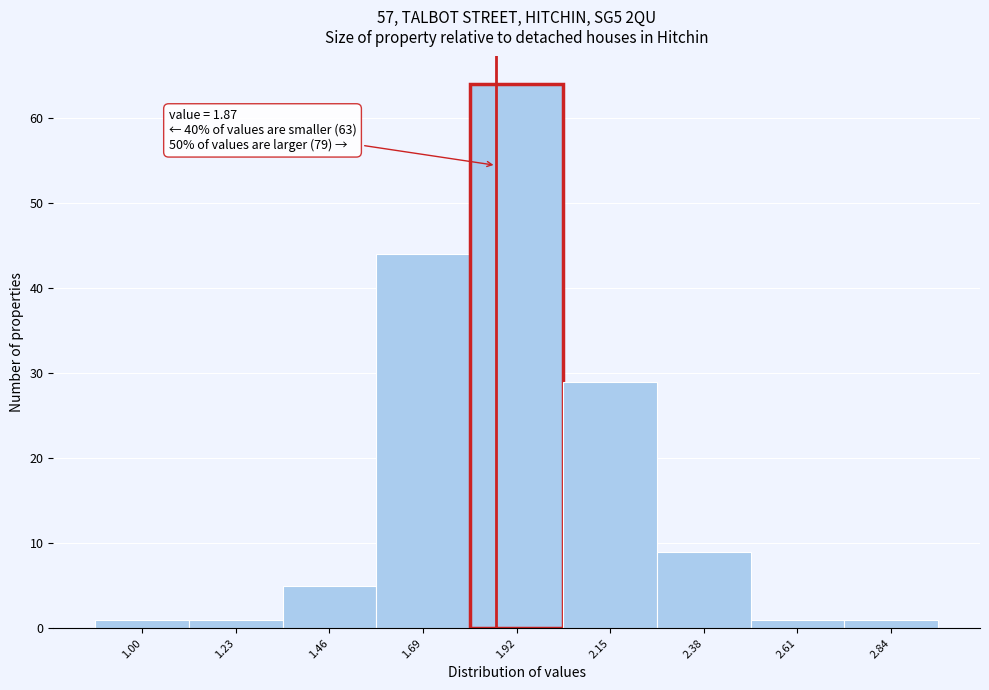

Which range on the x-axis has the tallest bar?

1.805 to 2.035